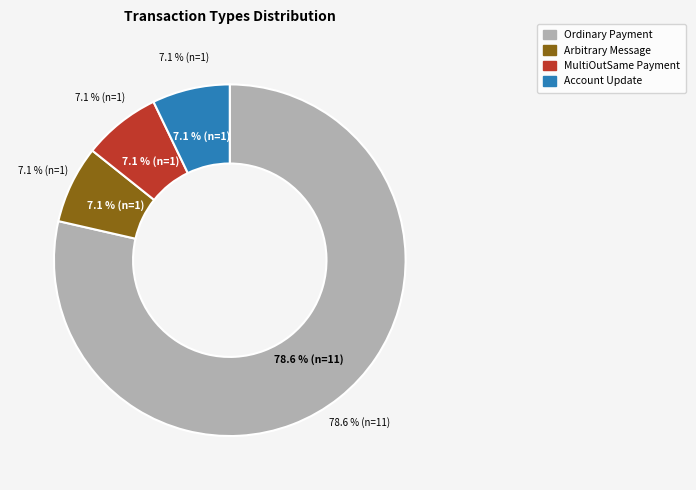

To the nearest percent, what is the difference between the MultiOutSame Payment and Ordinary Payment slice percentages?

71%